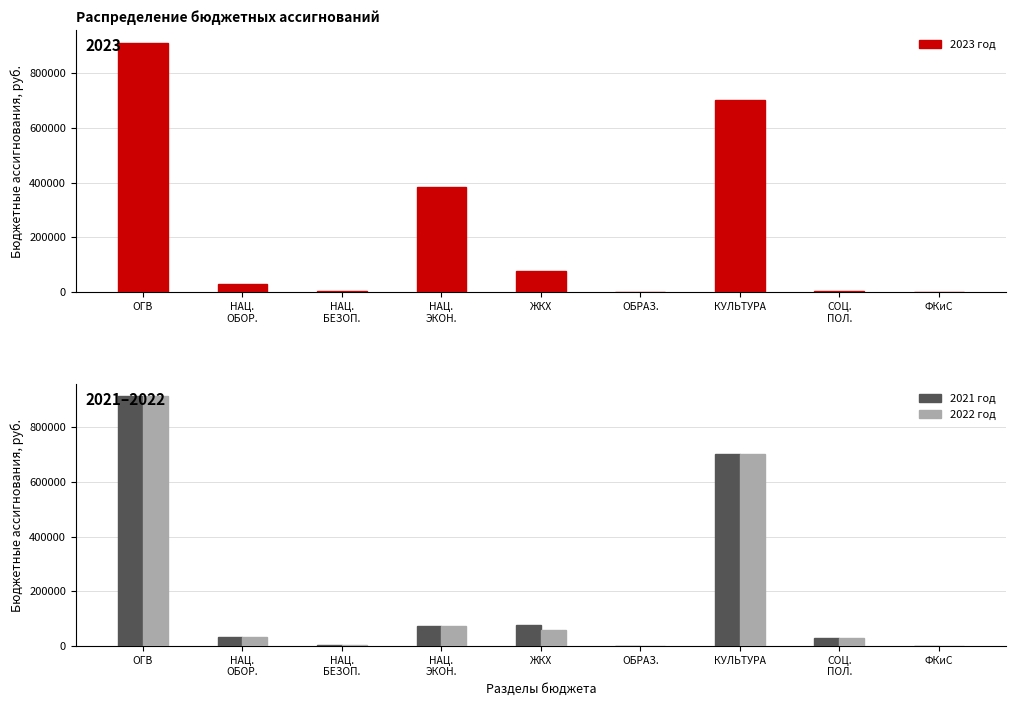

How many values in the 2021 год series exceed 31600?

4